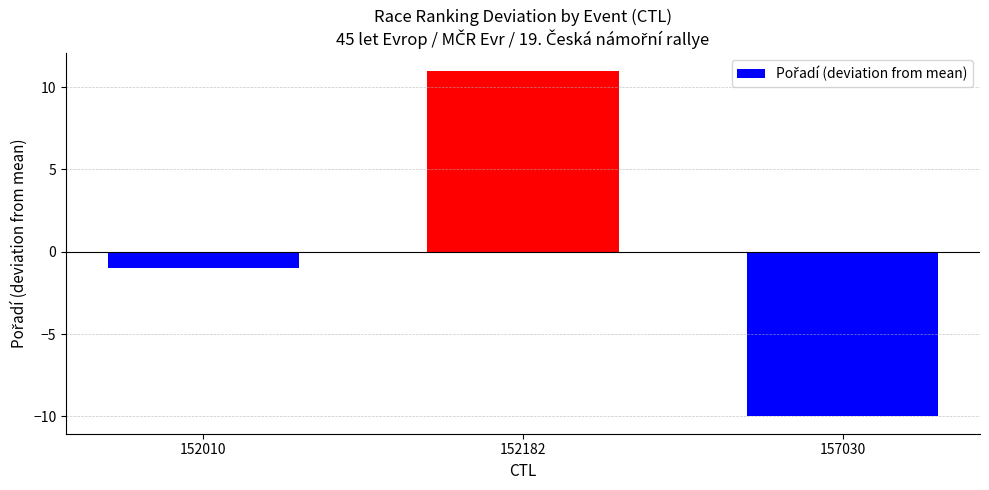

Reading left to right, list all the values displayed in this chart.

-1	11	-10